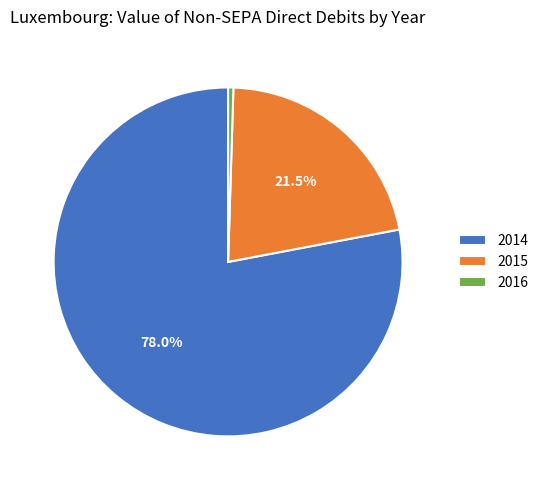

Is there any slice that represents more than half of the pie?

Yes